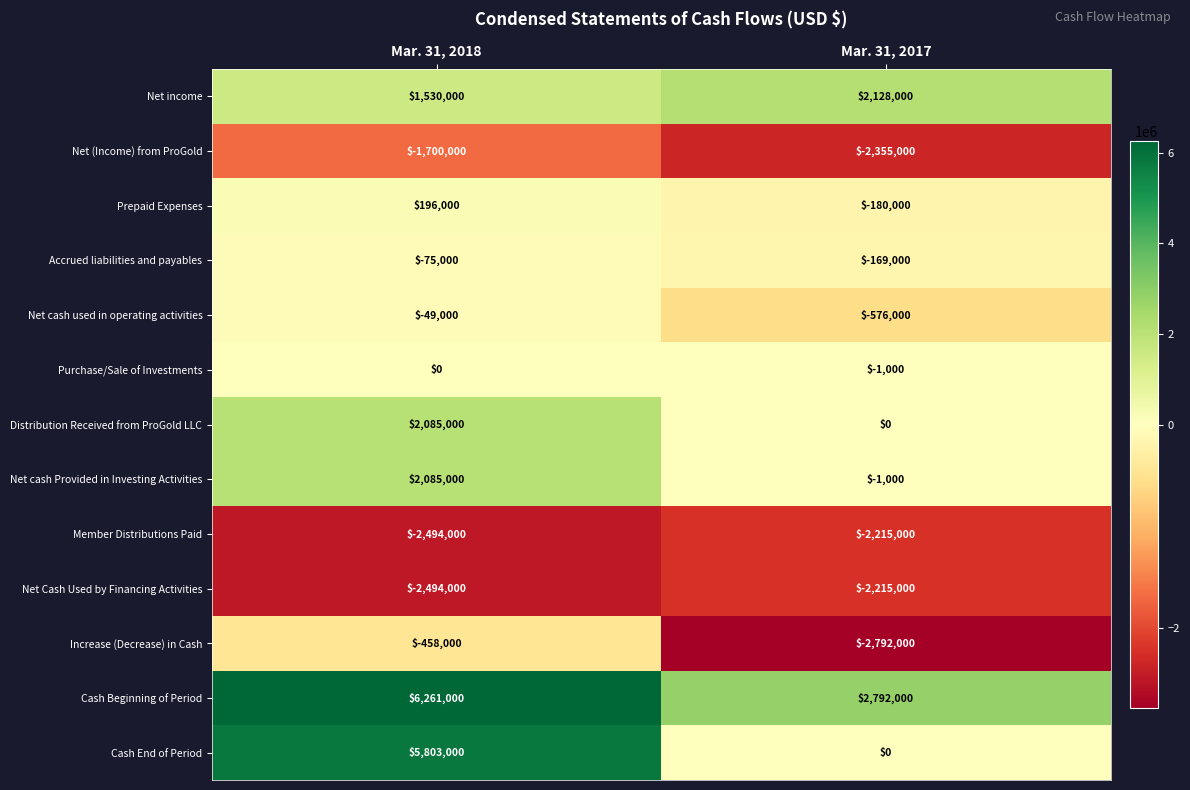

True or false: Net cash Provided in Investing Activities has a value of 2085000 at Mar. 31, 2018.

True